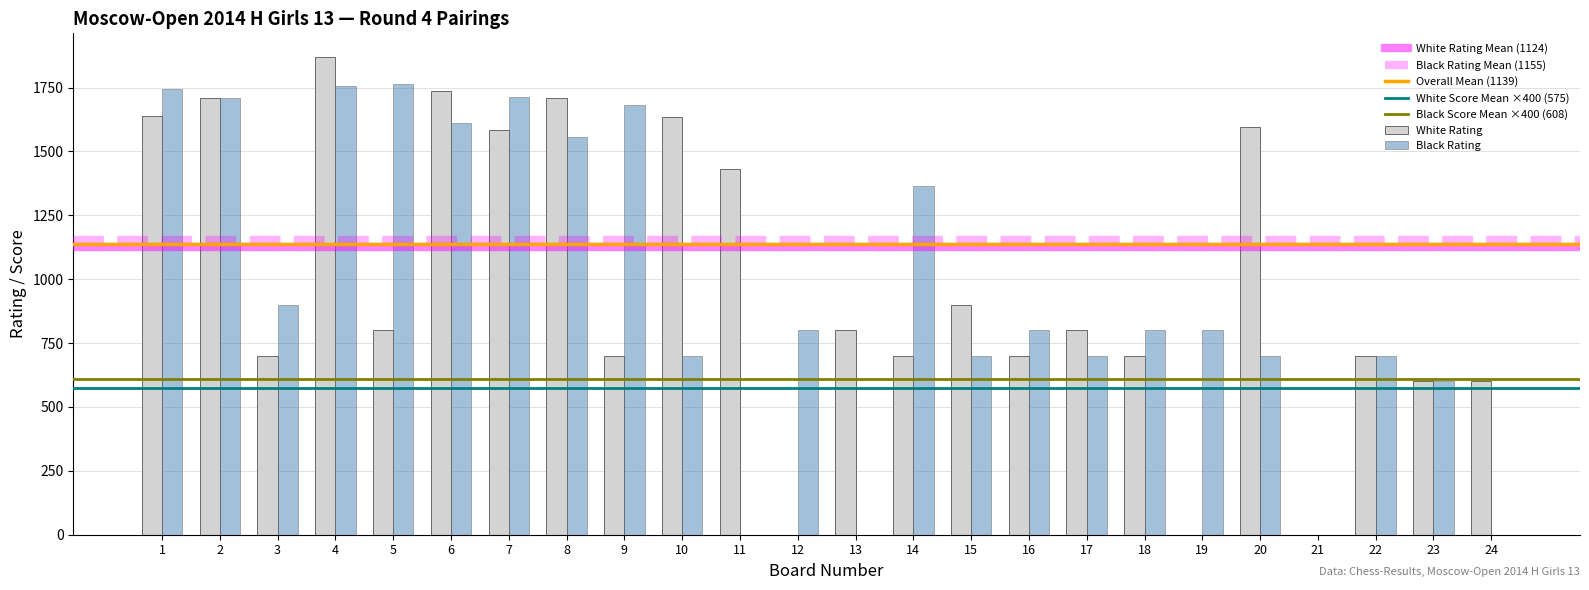

Is the value of Black Rating at 14 greater than the value of White Rating at 5?

Yes